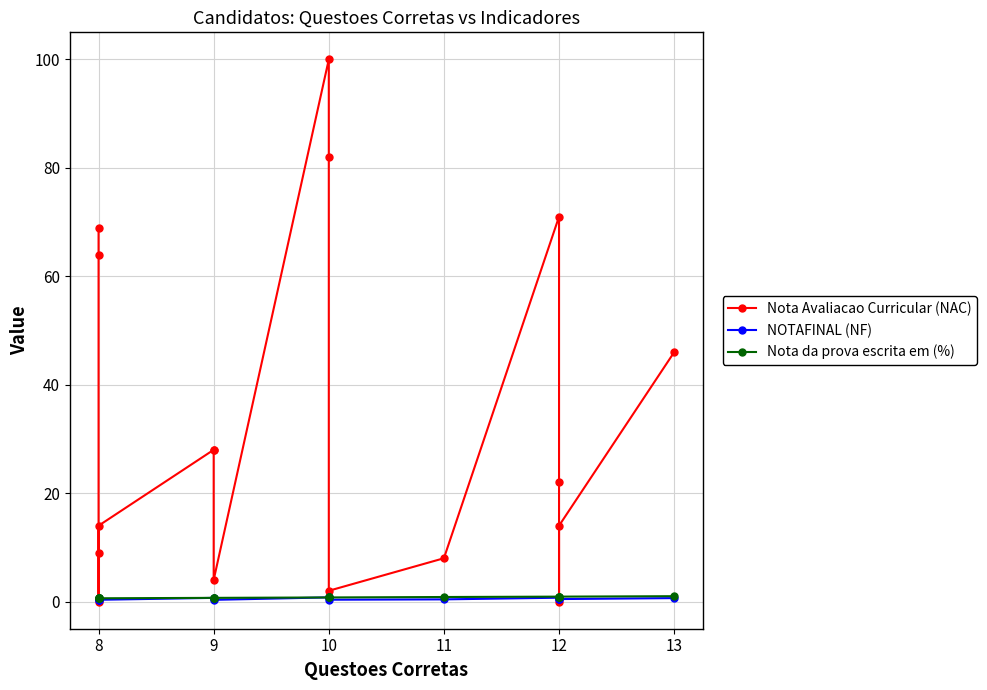

True or false: Nota Avaliacao Curricular (NAC) has a value of 48.2 at 9.

False